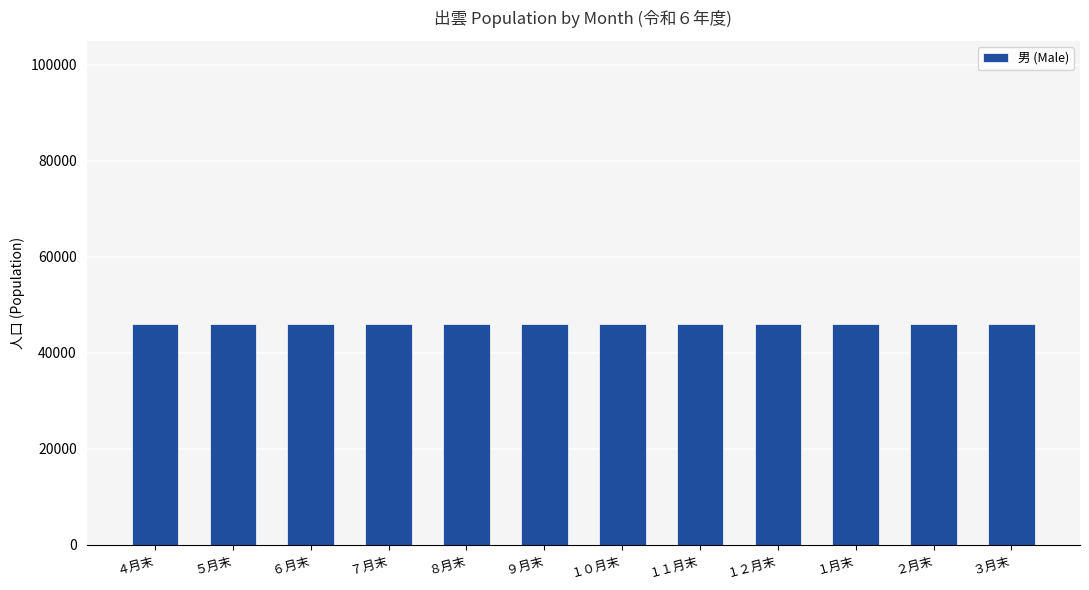

What position from the right is ７月末?

9